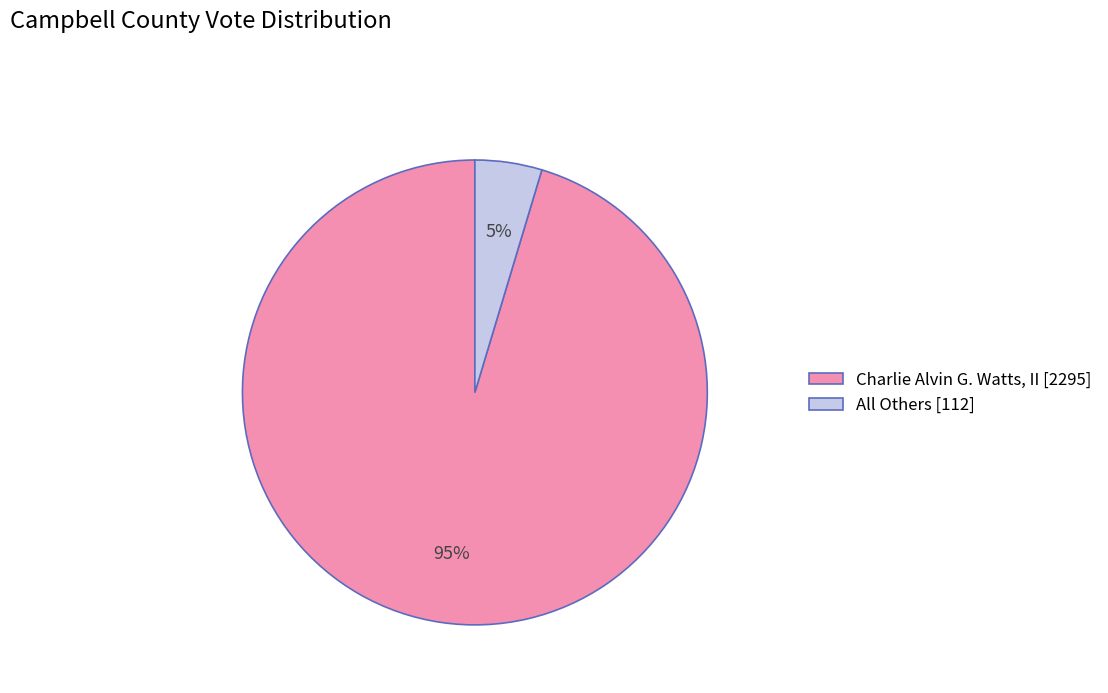

What percentage is the Charlie Alvin G. Watts, II slice, to the nearest percent?

95%